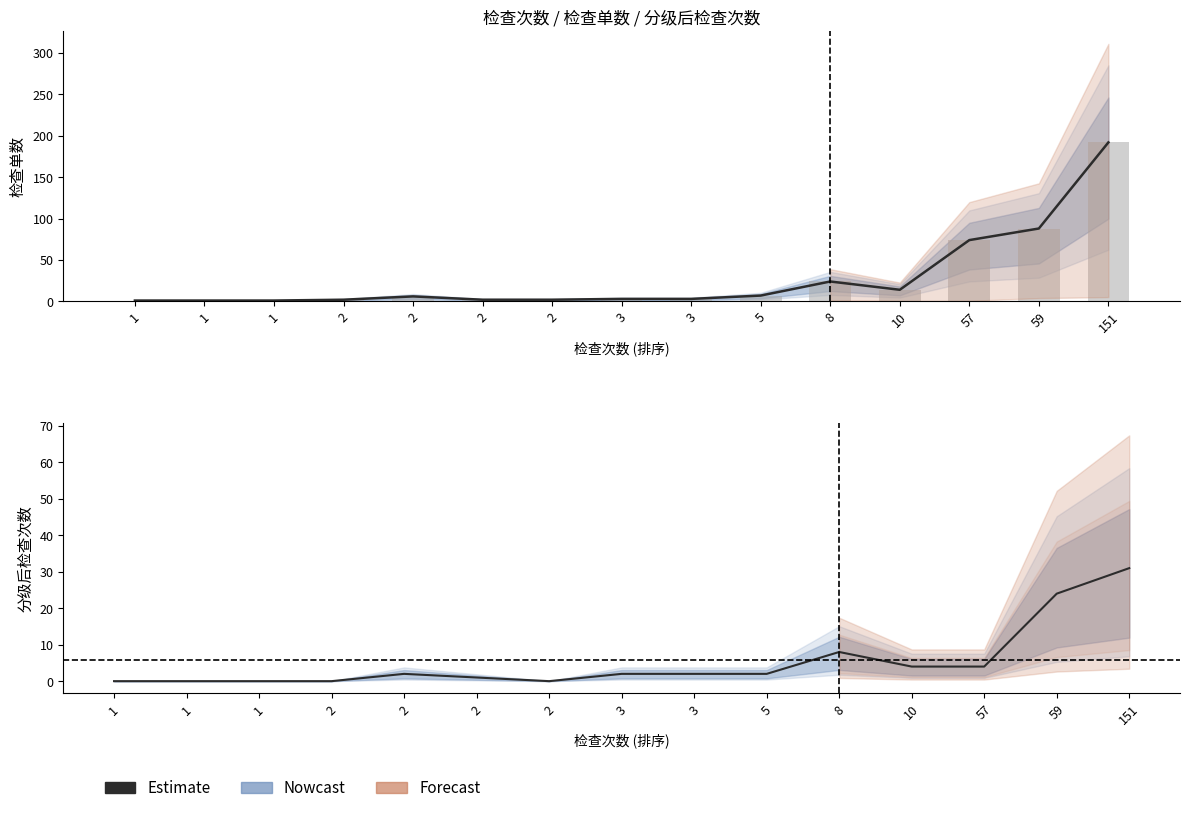

Does the chart contain stacked bars?

No